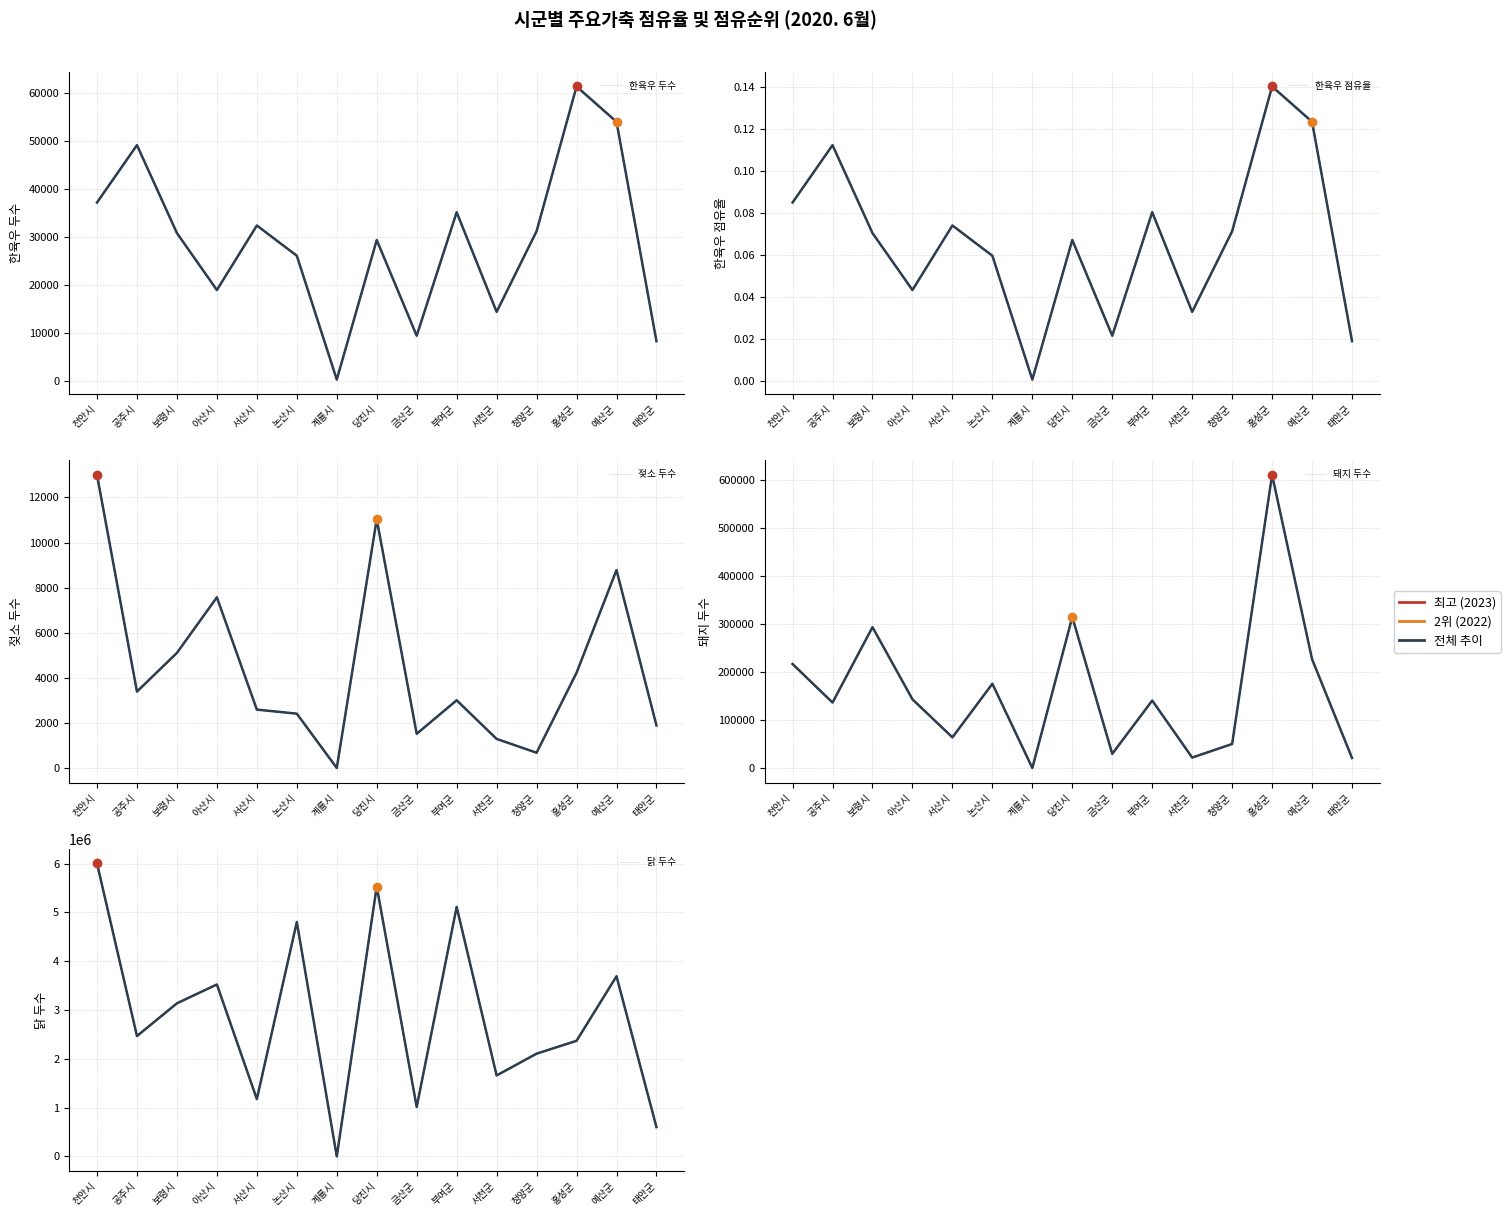

What is the label of the 14th point from the right?

공주시